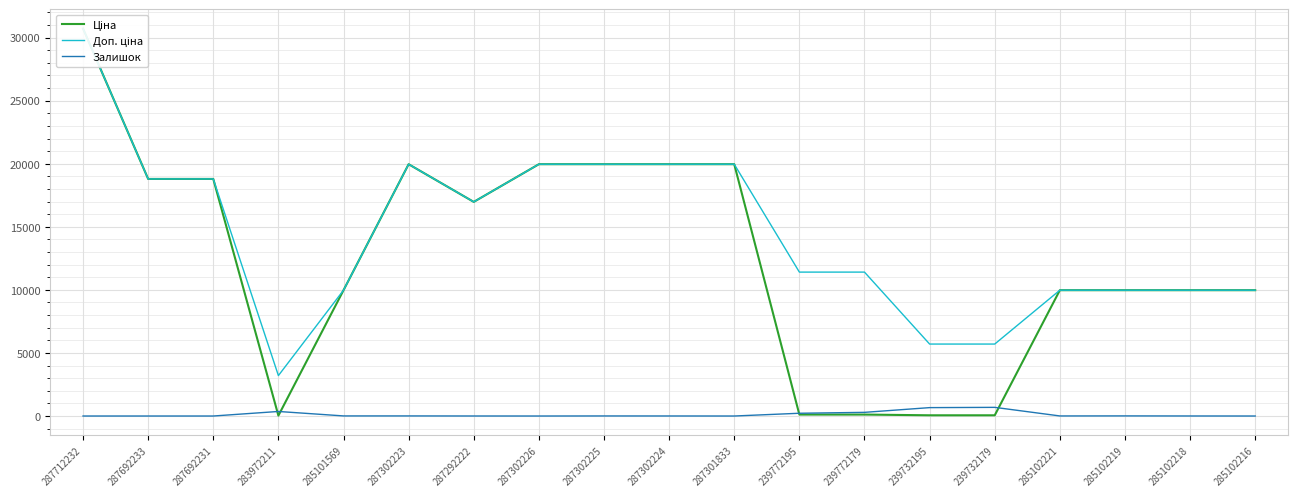

List the series in order of their peak value, lowest first.

Залишок, Ціна, Доп. ціна